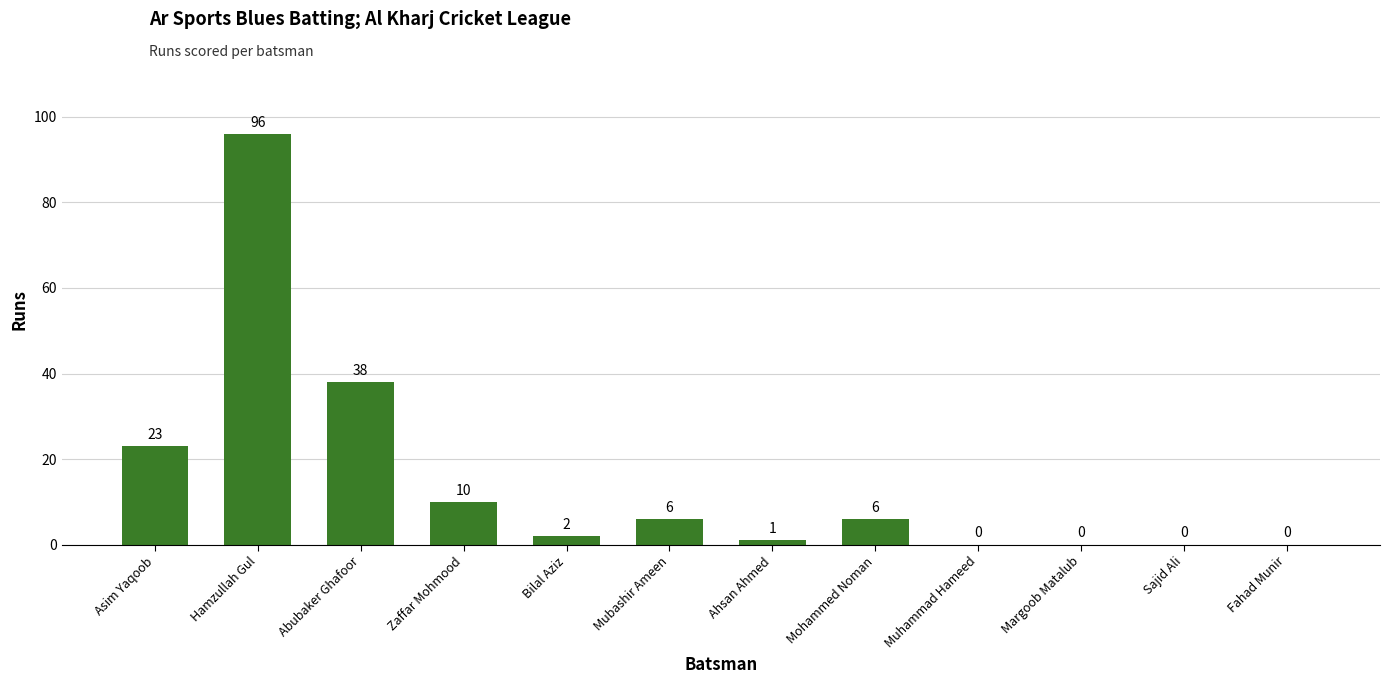

Approximately how many times larger is the value at Abubaker Ghafoor compared to Ahsan Ahmed?

38.0